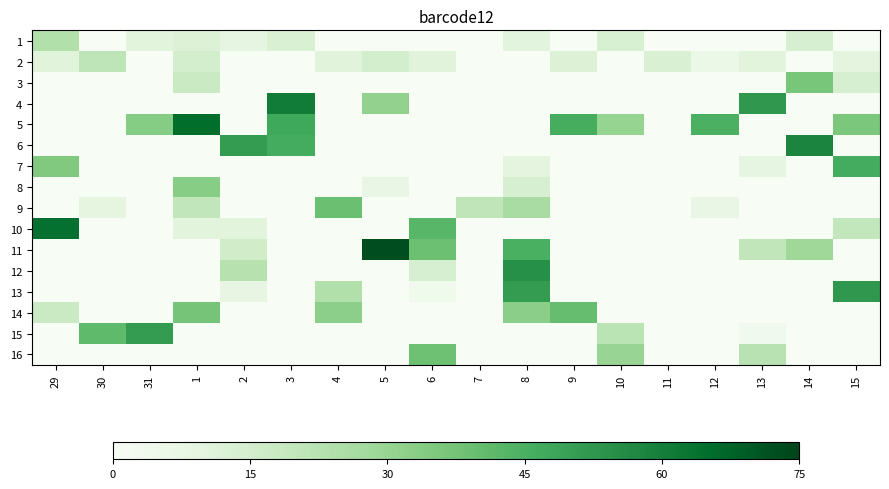

Rank the series by their maximum value, from highest to lowest.

11, 5, 10, 4, 6, 12, 13, 15, 7, 14, 9, 16, 3, 8, 1, 2